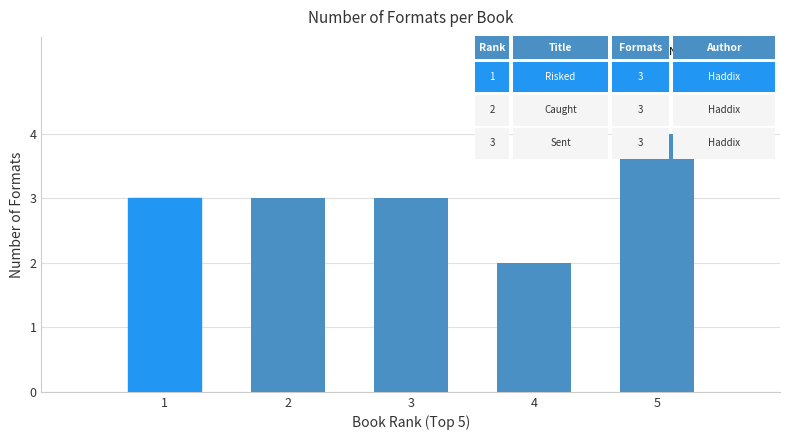

What is the value of the 4th bar from the left?

2